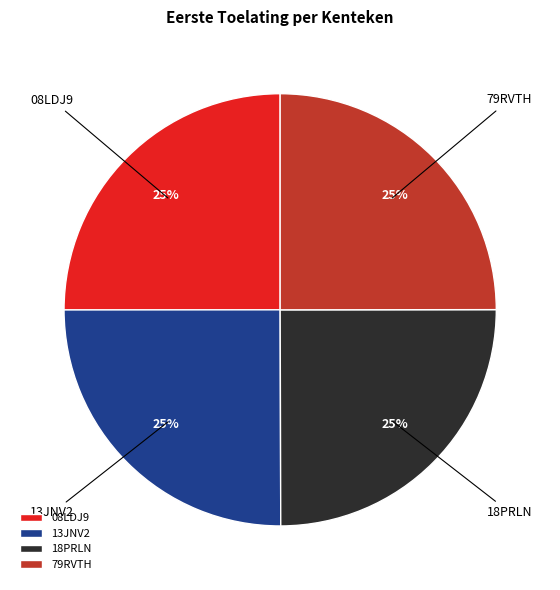

The 13JNV2 slice represents 25% of the pie. True or false?

True